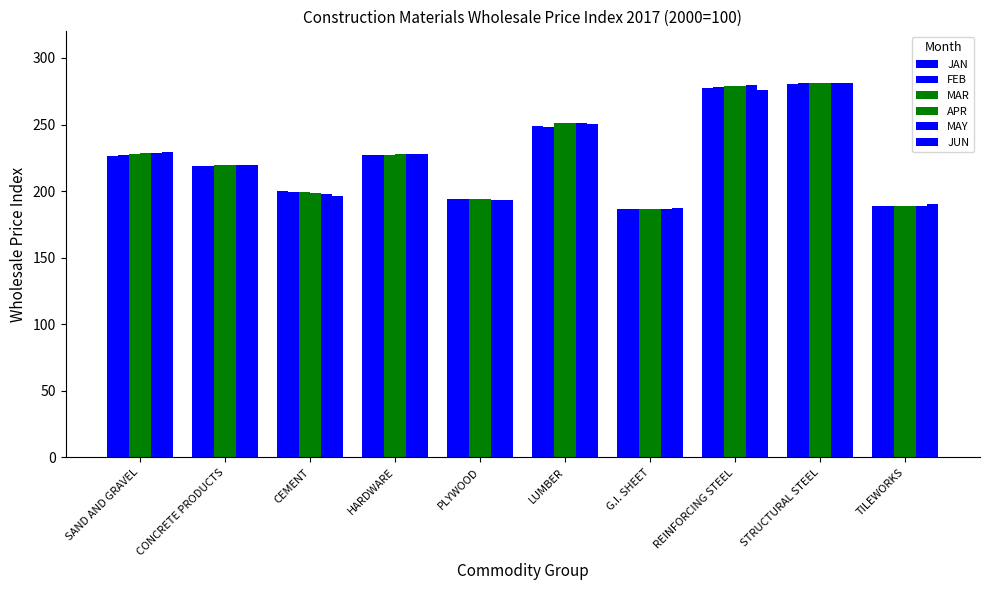

What is the sum of the JAN values at STRUCTURAL STEEL and CEMENT?

480.5